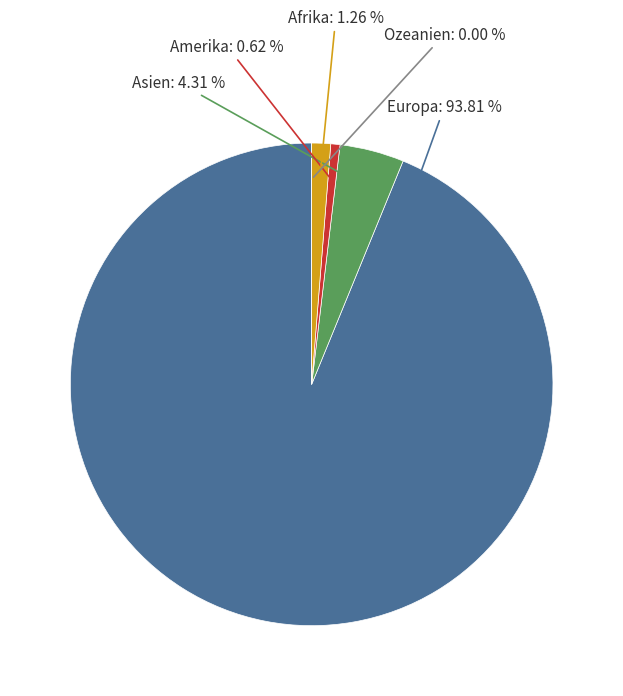

Which category has the smallest portion of the pie?

Ozeanien